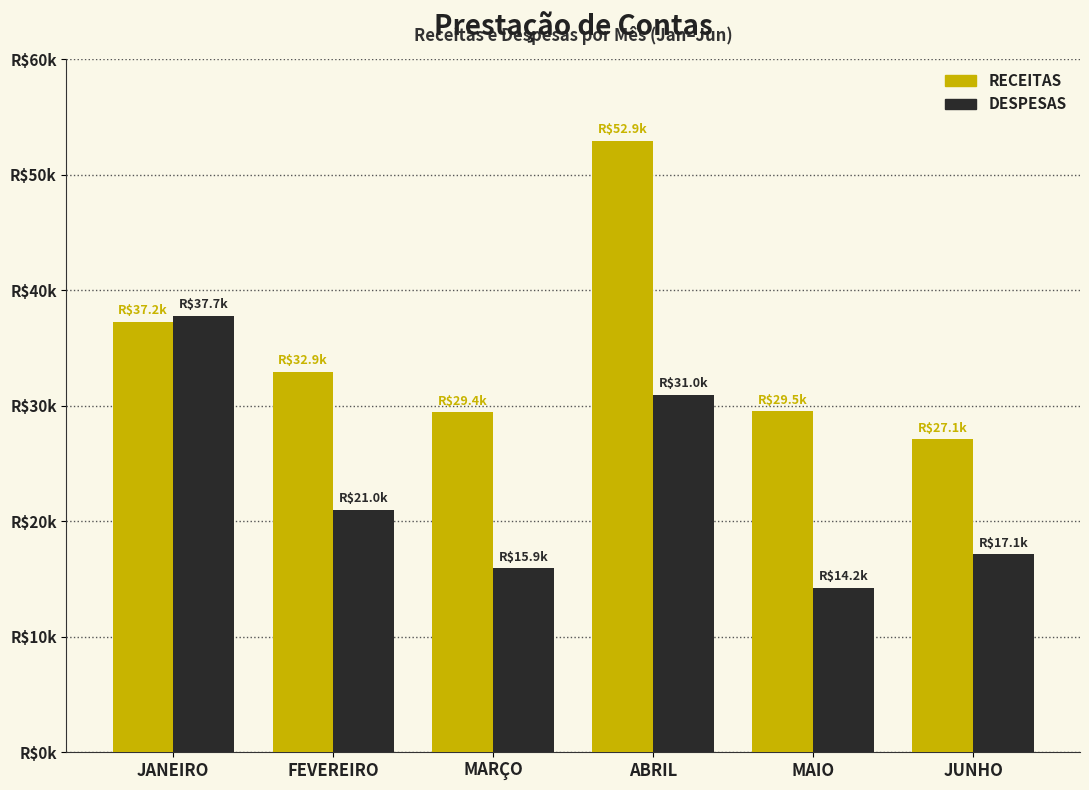

Does the chart contain stacked bars?

No